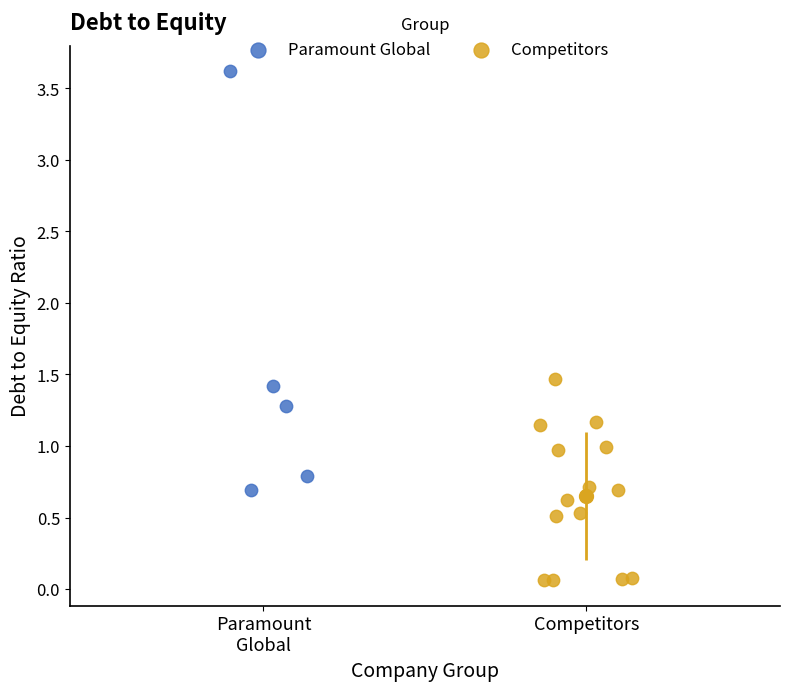

What are all the series names shown in the legend?

Paramount Global, Competitors